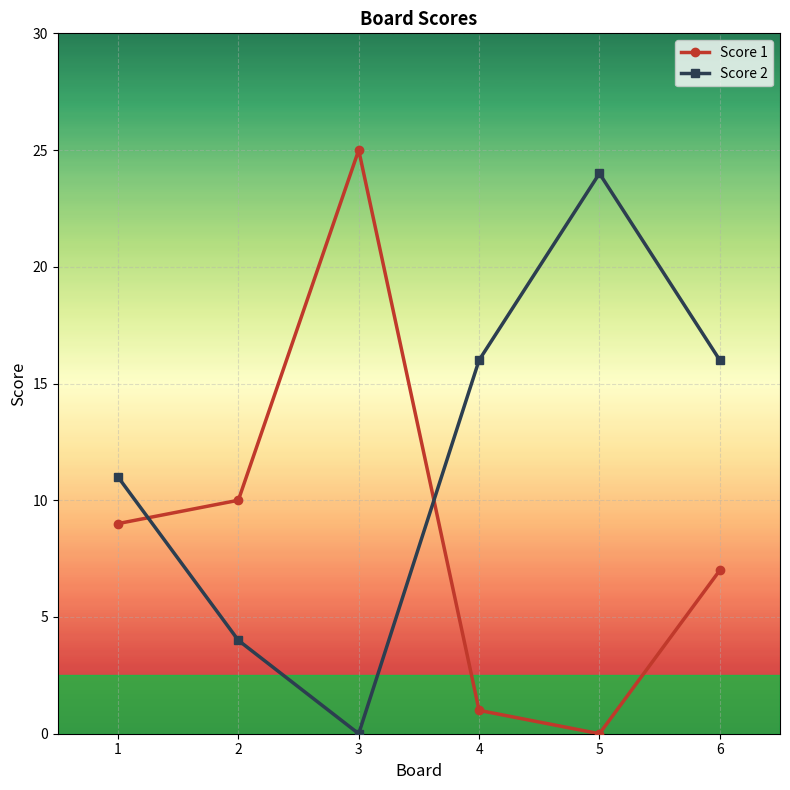

At which category does the chart reach its peak across all series?

3